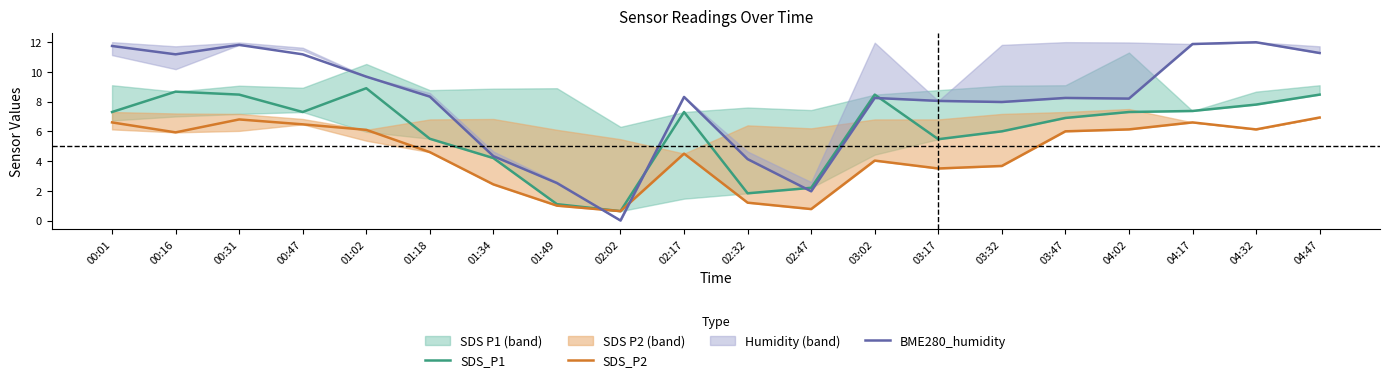

True or false: SDS_P2 and SDS_P1 cross at least once.

False